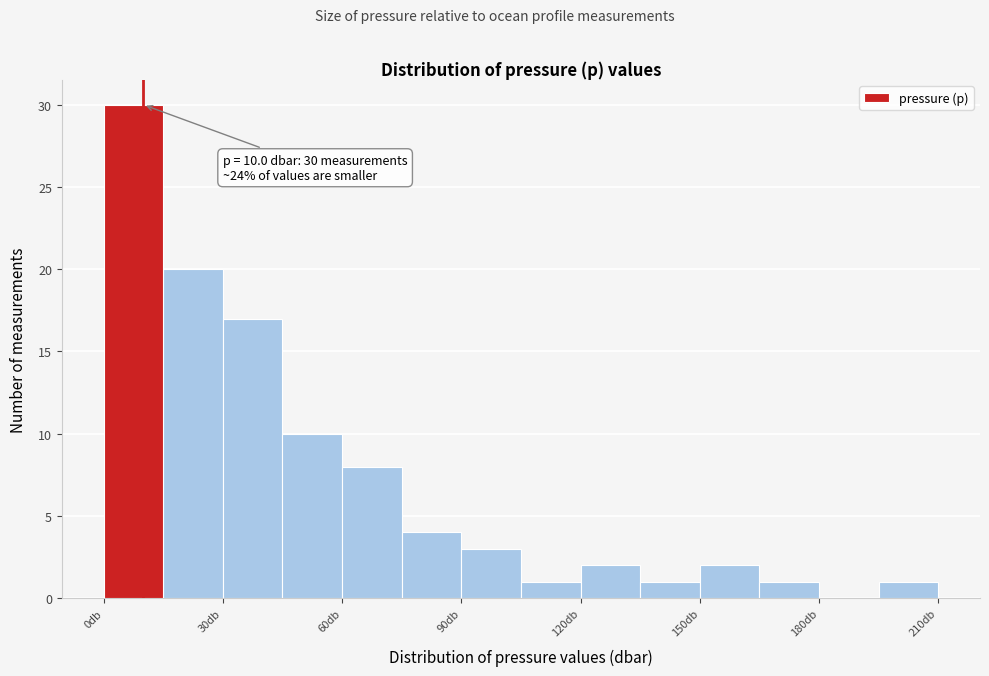

Around what value on the x-axis is the tallest bar? Give the approximate position of its centre, as read against the axis.

10